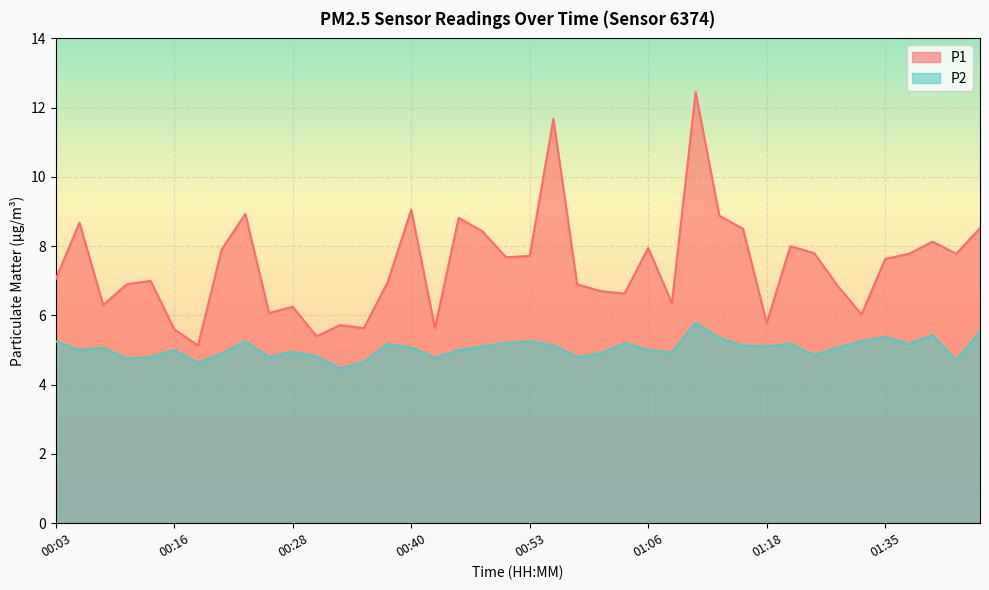

What is the average value of the P1 series?

7.4